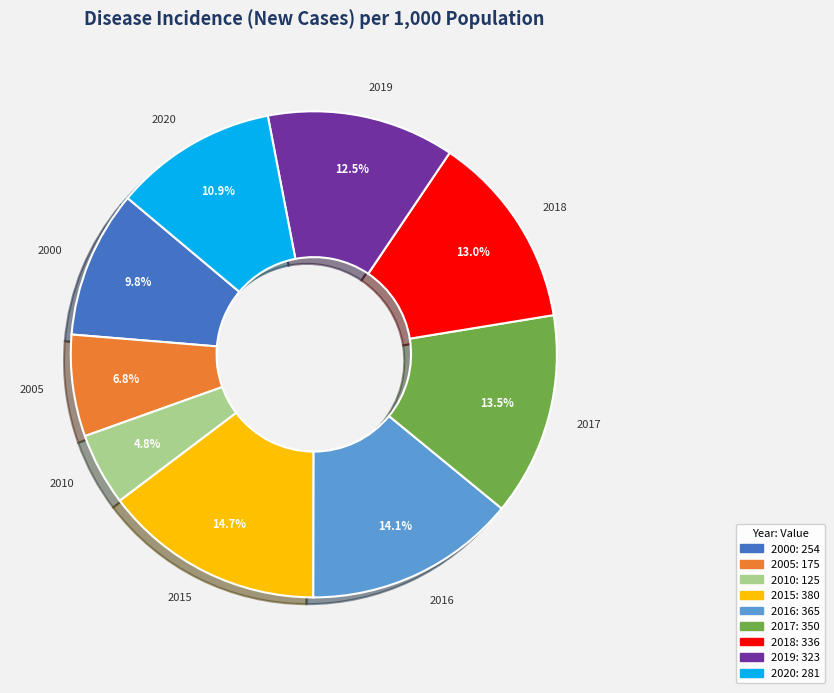

How many slices are in this pie chart?

9